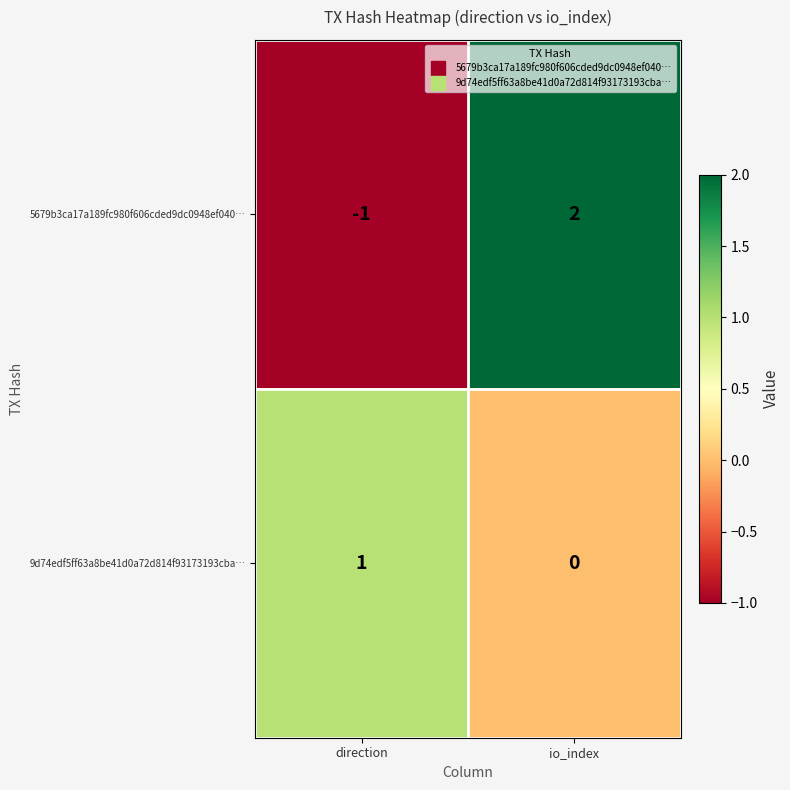

What is the difference between the maximum and minimum values in the 5679b3ca17a189fc980f606cded9dc0948ef040… series?

3